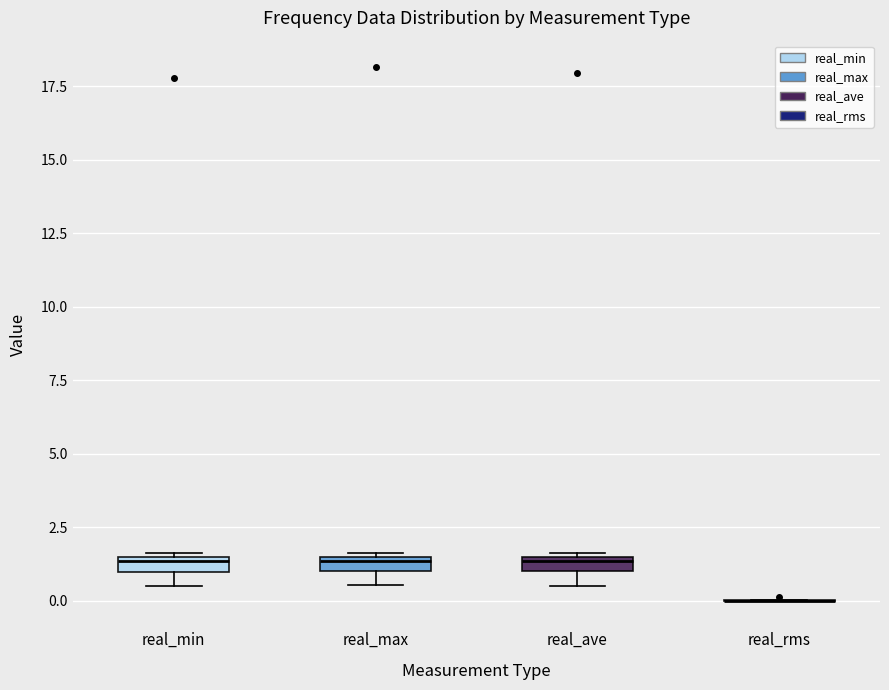

Where is the lower edge of the box for real_ave on the y-axis? The values are not printed on the chart, so give them approximately, as read against the axis.

1.0